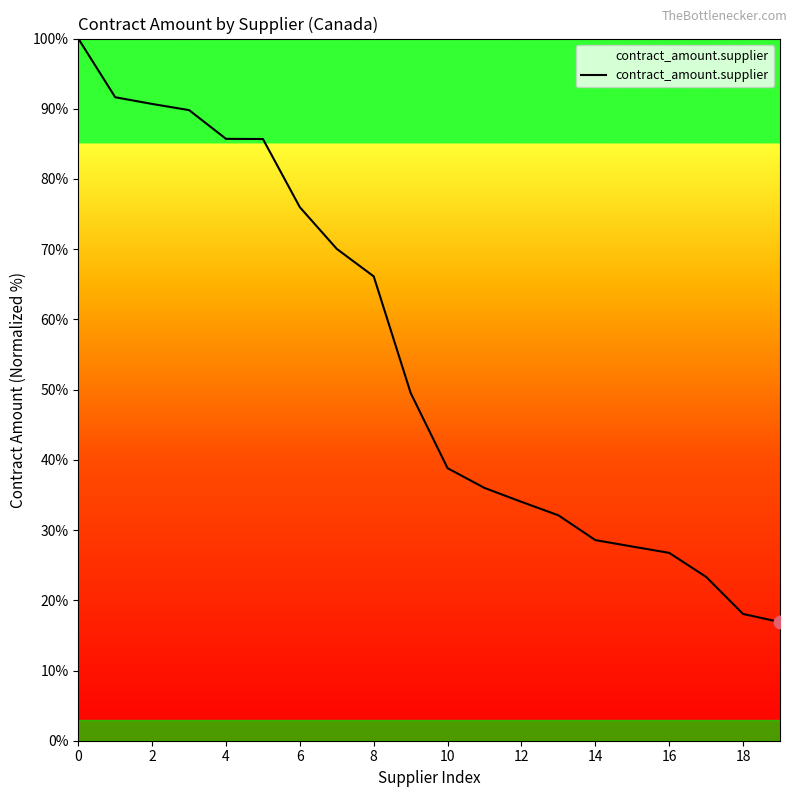

What is the greatest value displayed?

100.0